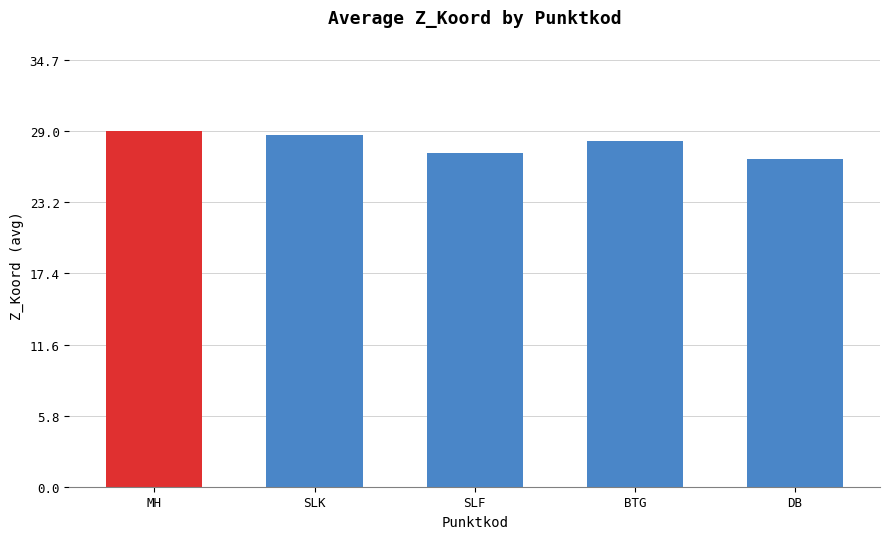

Rank the categories by value from highest to lowest.

MH, SLK, BTG, SLF, DB